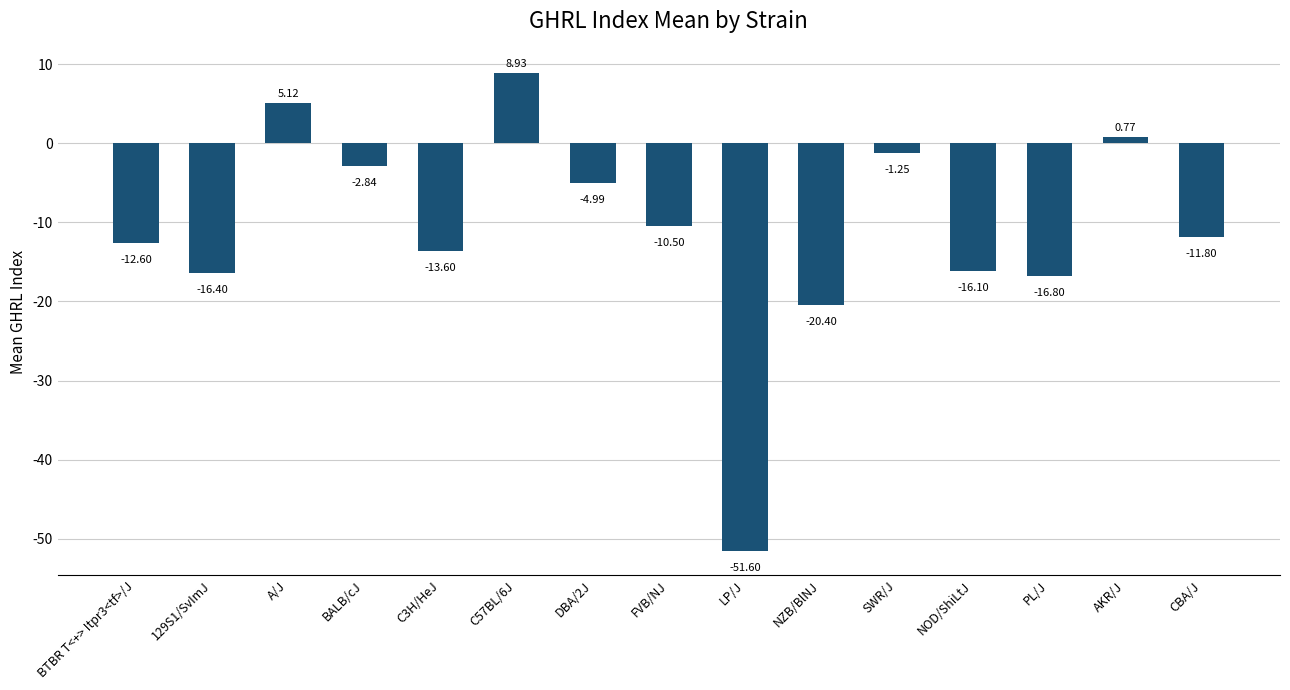

What is the sum of all values?

-164.1